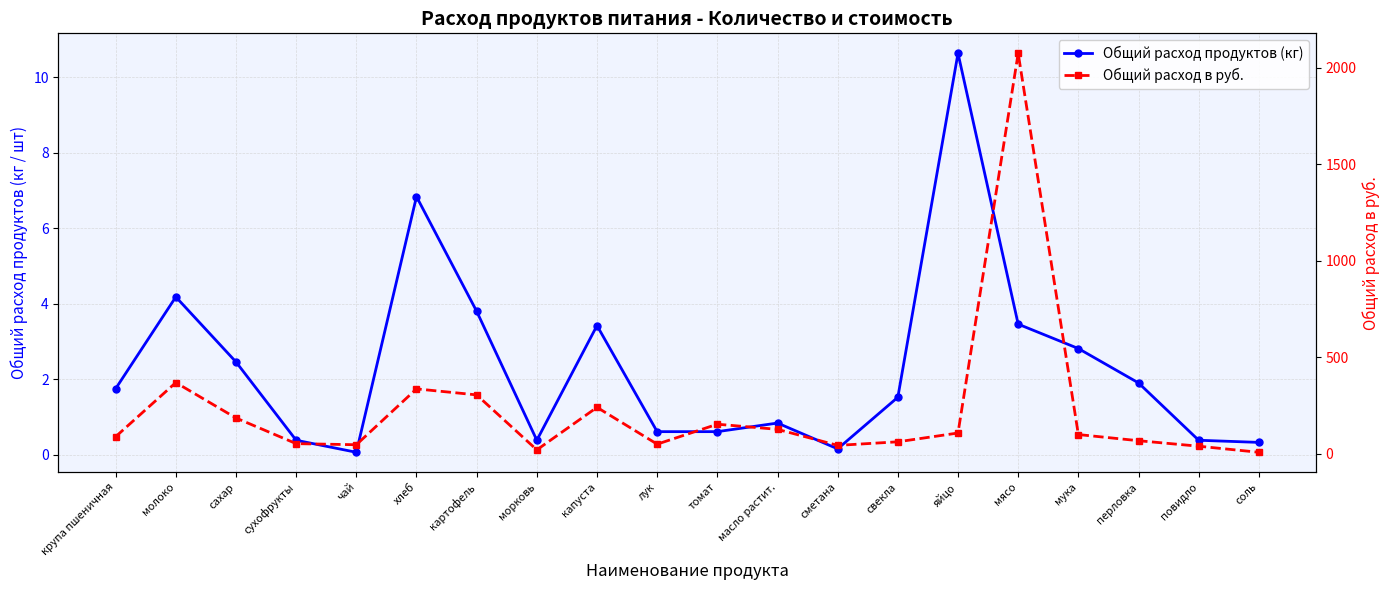

What is the value of the Общий расход в руб. point at the 15th from the left?

106.4